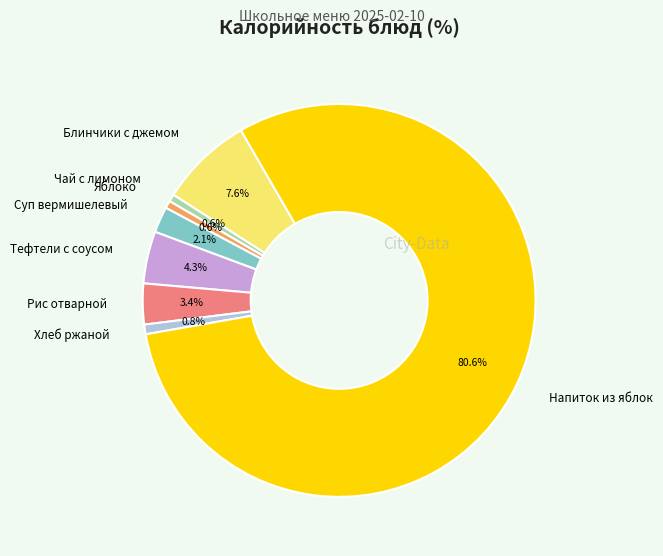

Which slice is the largest?

Напиток из яблок